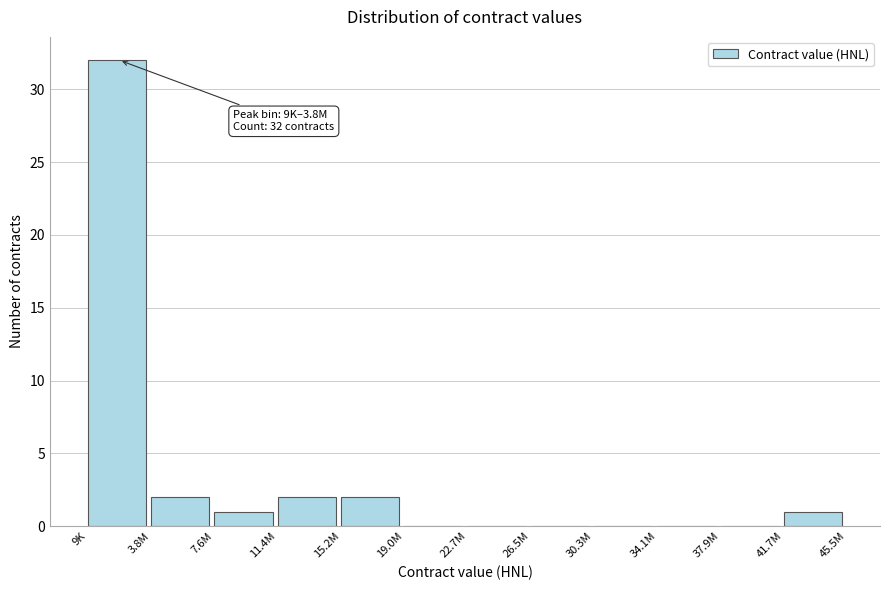

Reading left to right, extract all data points from this chart.

9K=32	3.8M=2	7.6M=1	11.4M=2	15.2M=2	19.0M=0	22.7M=0	26.5M=0	30.3M=0	34.1M=0	37.9M=0	41.7M=1